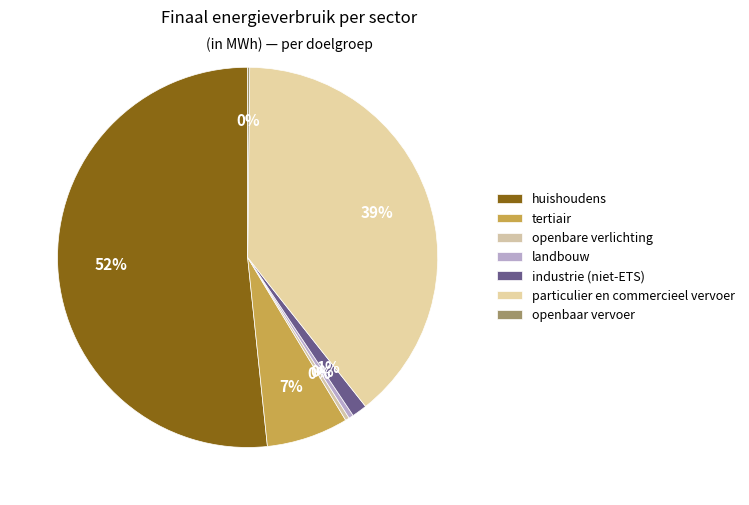

Does industrie (niet-ETS) account for over 50% of the chart?

No